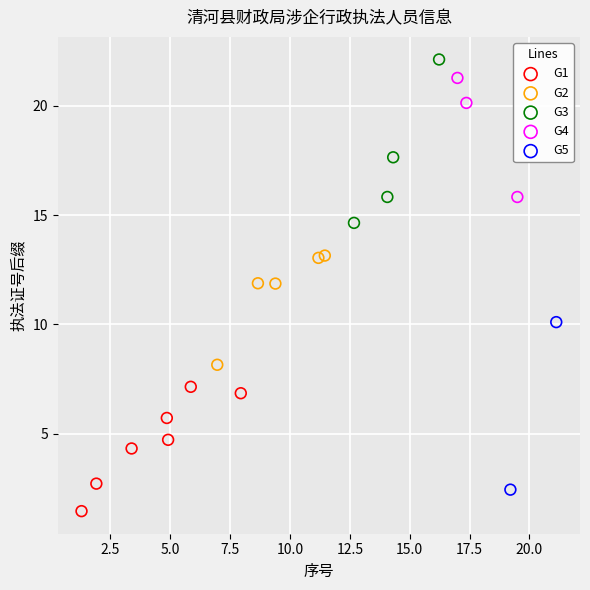

Which series reaches the minimum Y coordinate?

G1